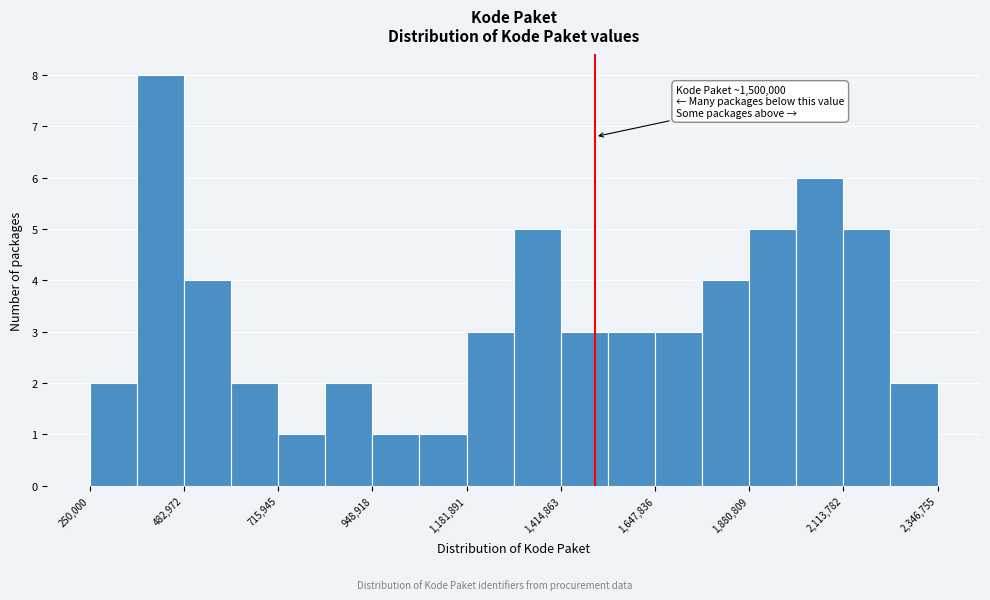

Around what value on the x-axis is the tallest bar? Give the approximate position of its centre, as read against the axis.

400000